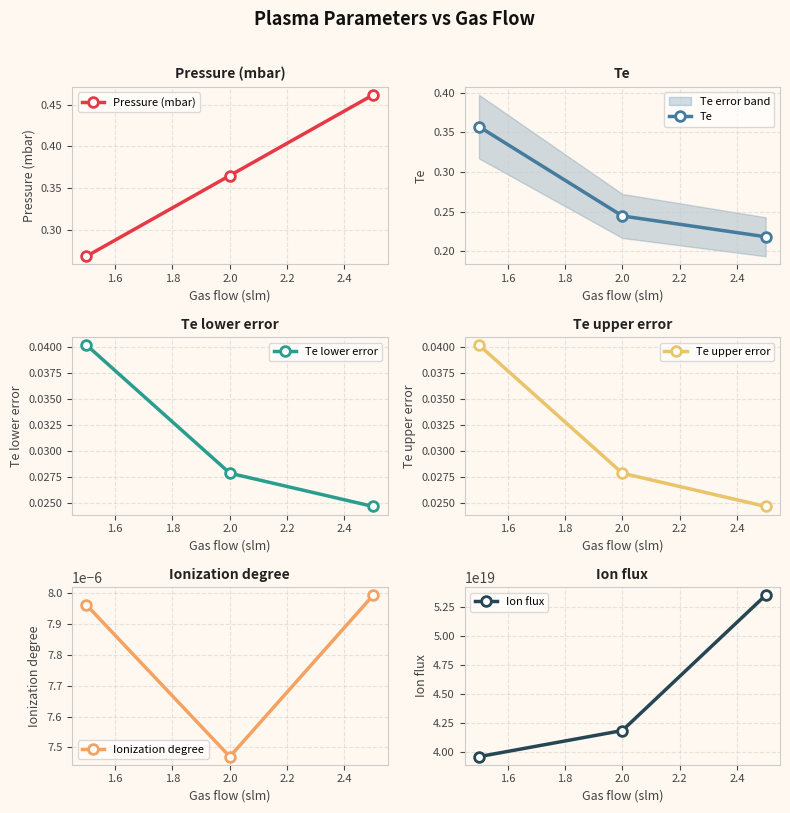

How many series are shown in this chart?

6